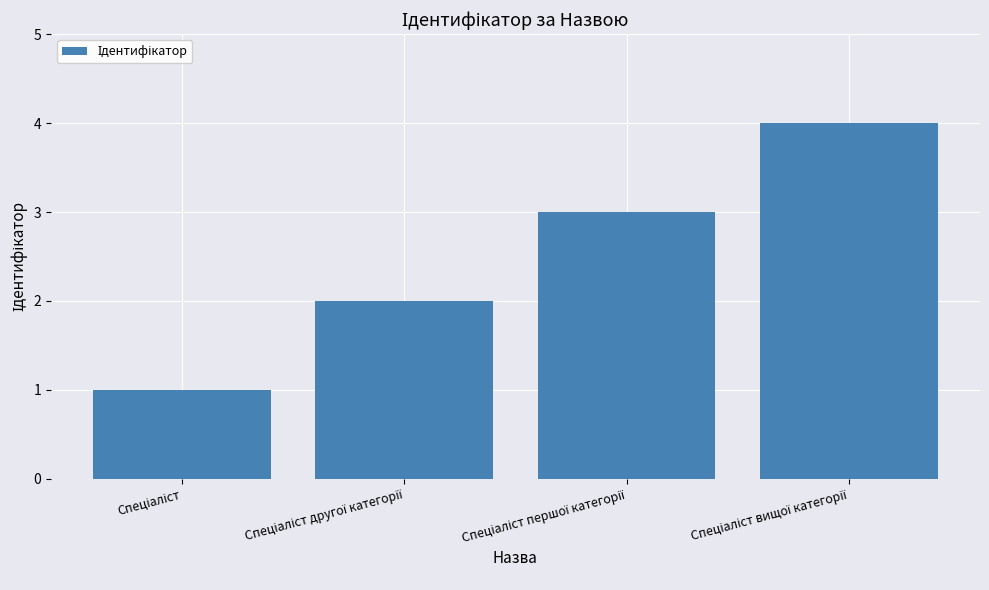

What is the greatest value displayed?

4